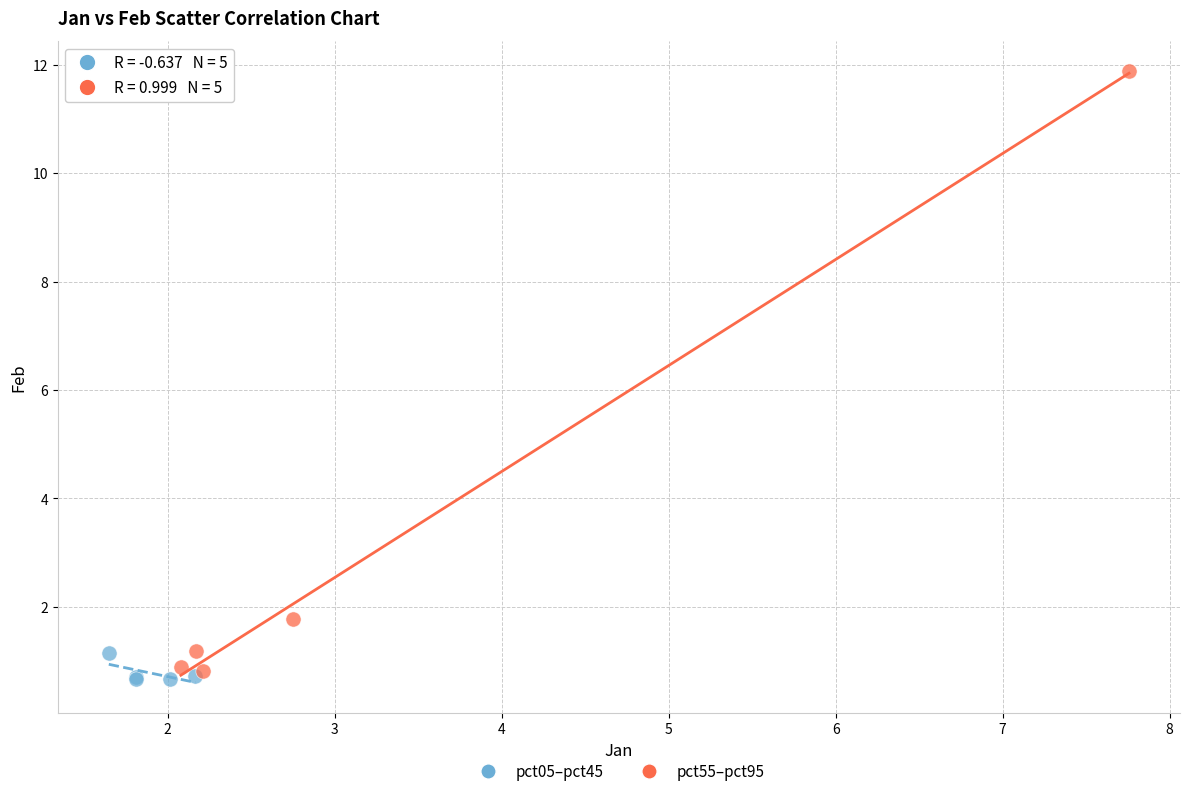

Which series has the widest spread of Y values?

pct55–pct95